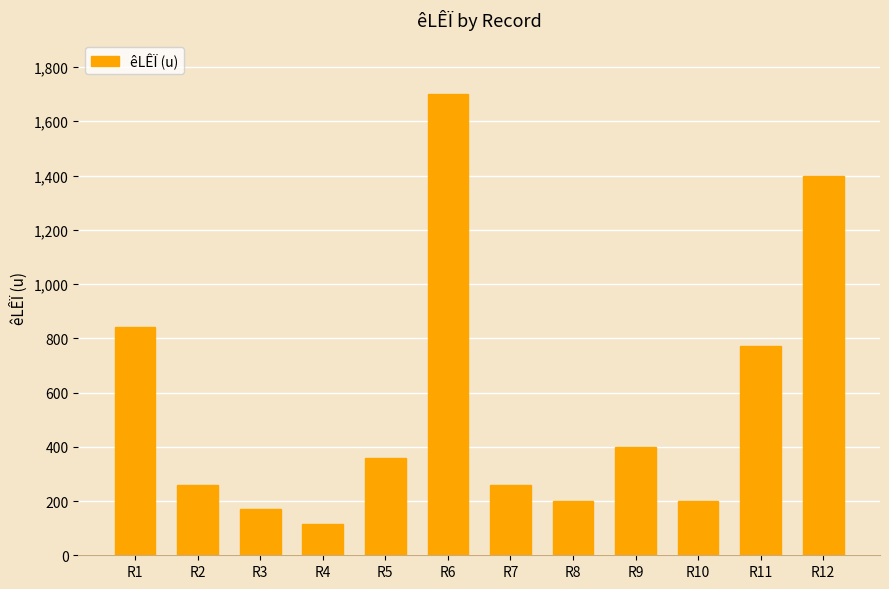

How many bars are there in total?

12